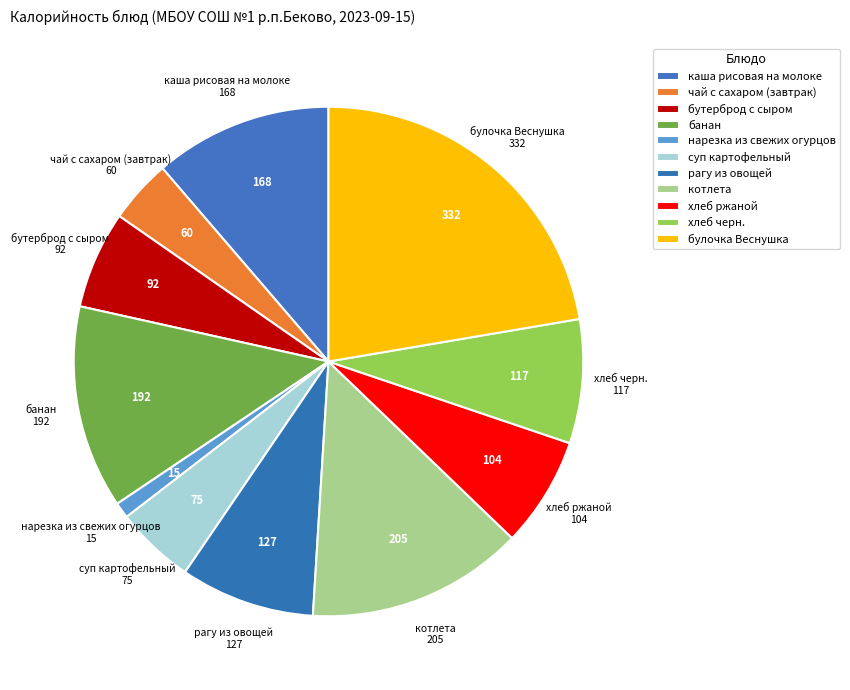

Rank the categories by value from highest to lowest.

булочка Веснушка, котлета, банан, каша рисовая на молоке, рагу из овощей, хлеб черн., хлеб ржаной, бутерброд с сыром, суп картофельный, чай с сахаром (завтрак), нарезка из свежих огурцов